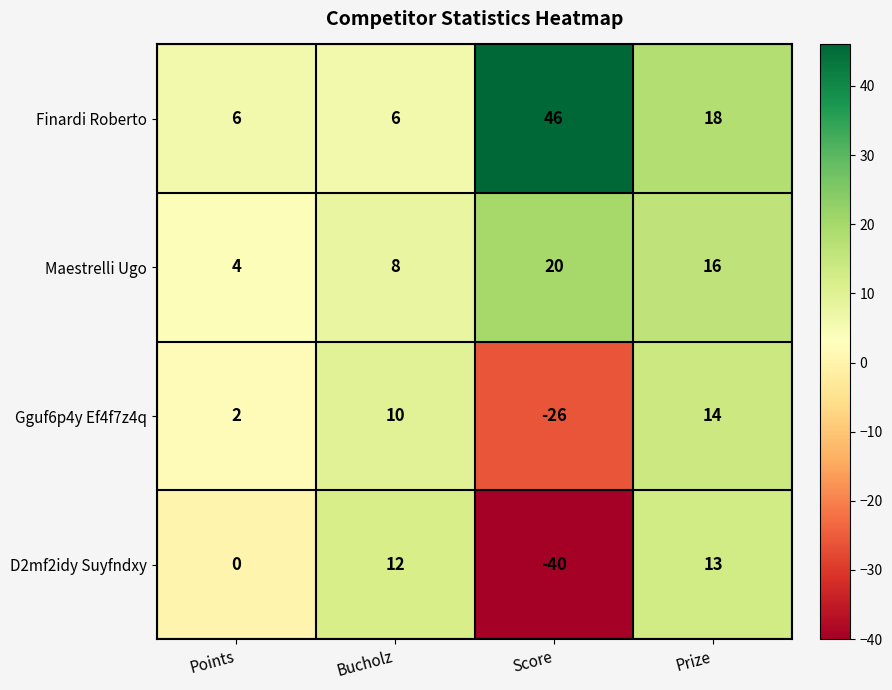

What is the highest value of the D2mf2idy Suyfndxy series?

13